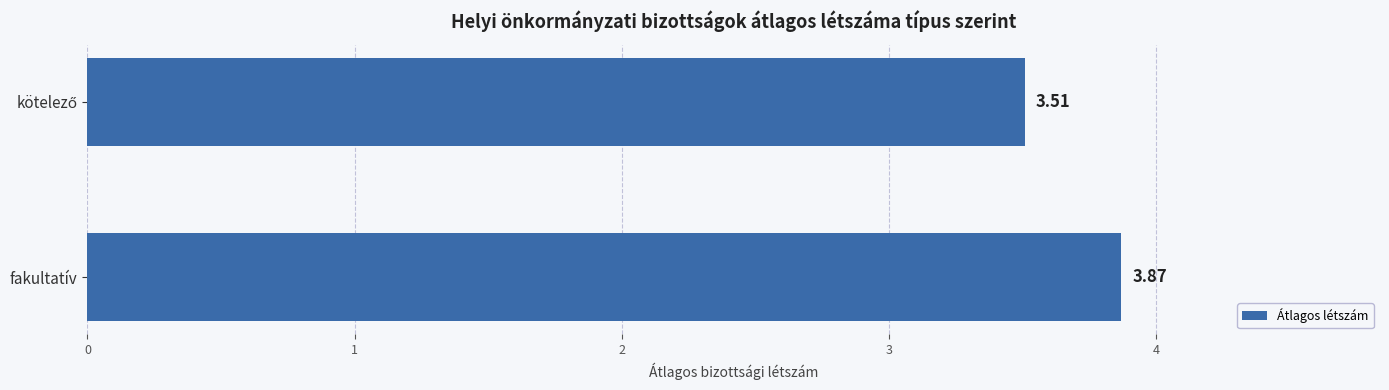

Which label corresponds to the largest value in the chart?

fakultatív